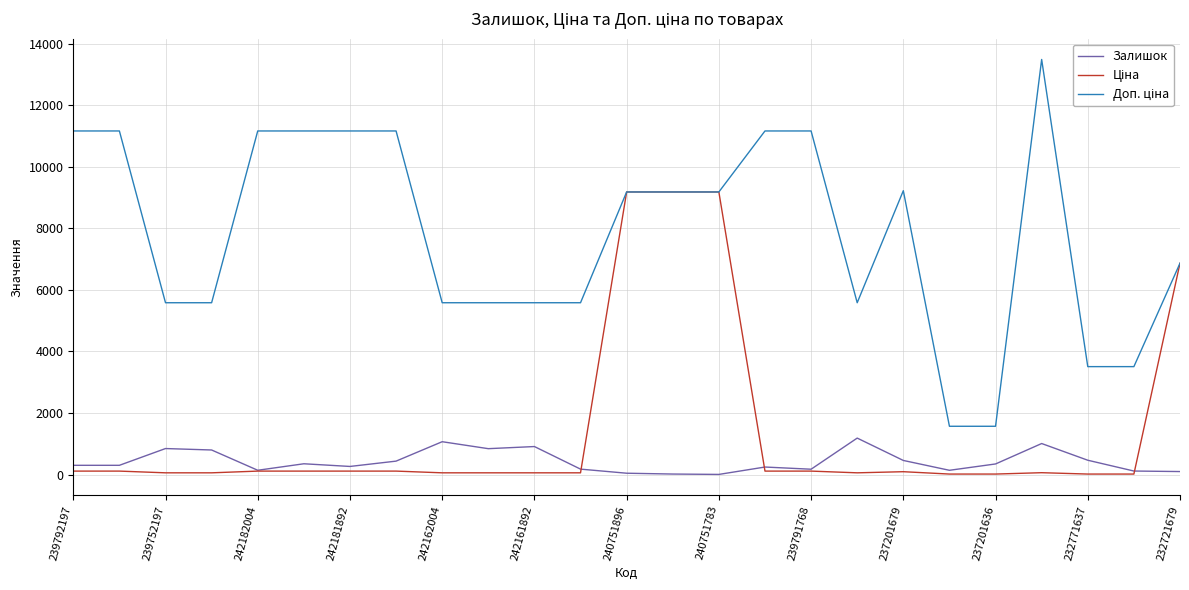

What is the highest value of the Залишок series?

1185.0